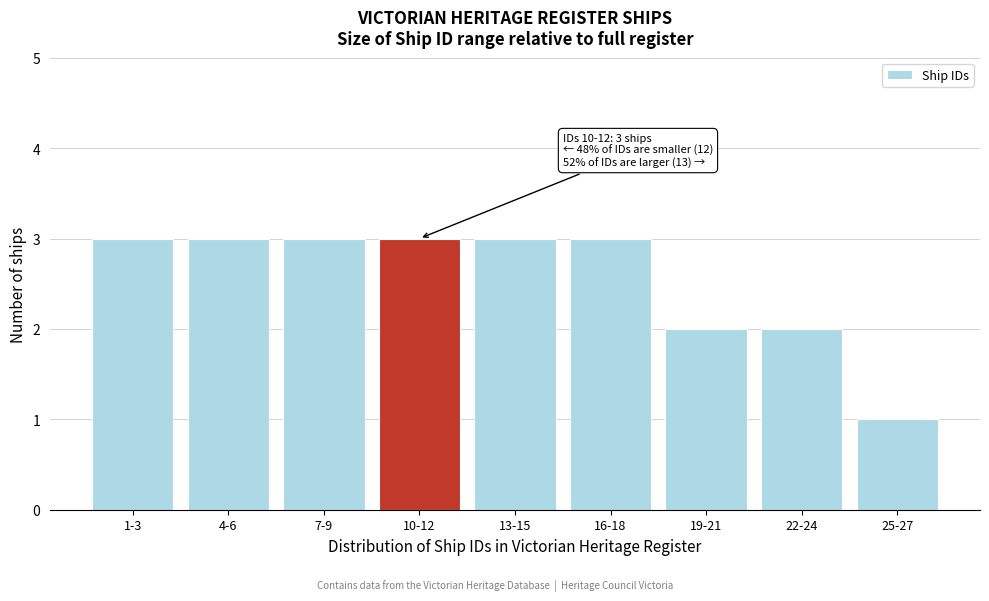

Reading left to right, transcribe all the data shown in this chart.

3	3	3	3	3	3	2	2	1